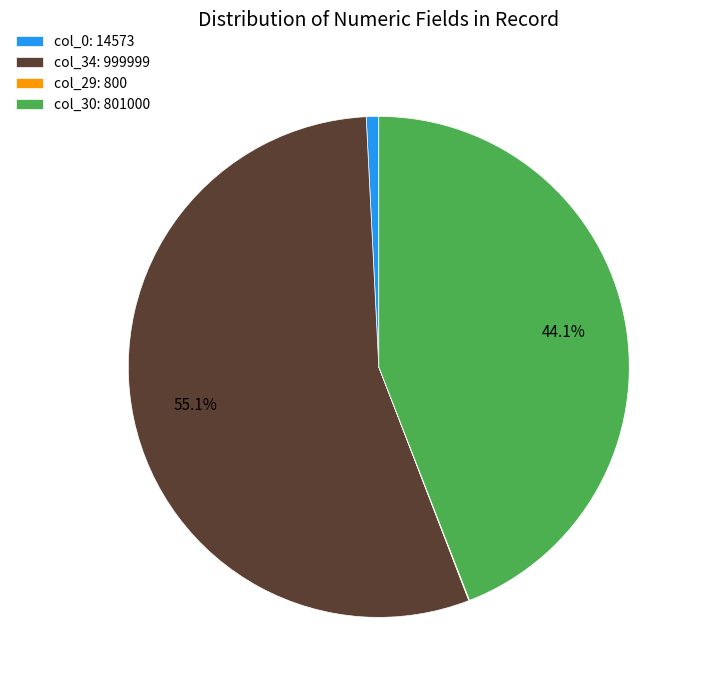

To the nearest percent, what is the average slice percentage?

25%